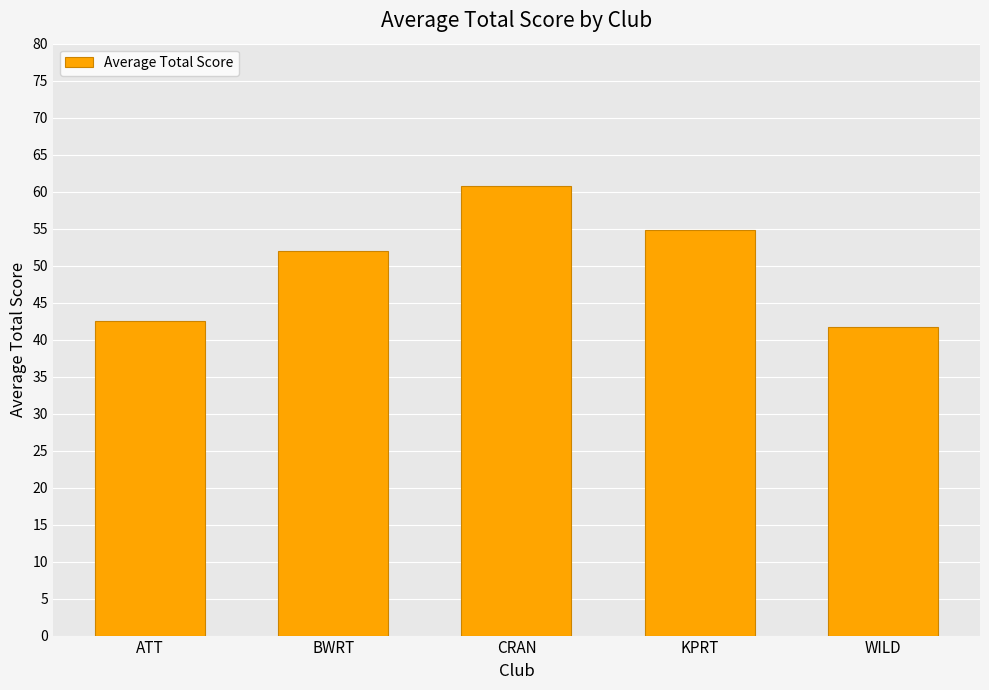

What is the approximate value at BWRT?

52.0